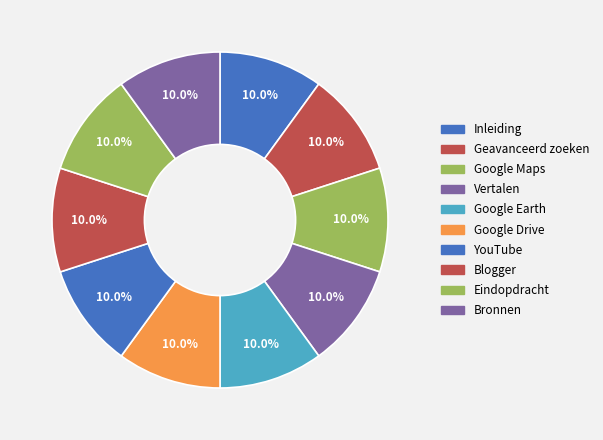

Which slice is the largest?

Blogger